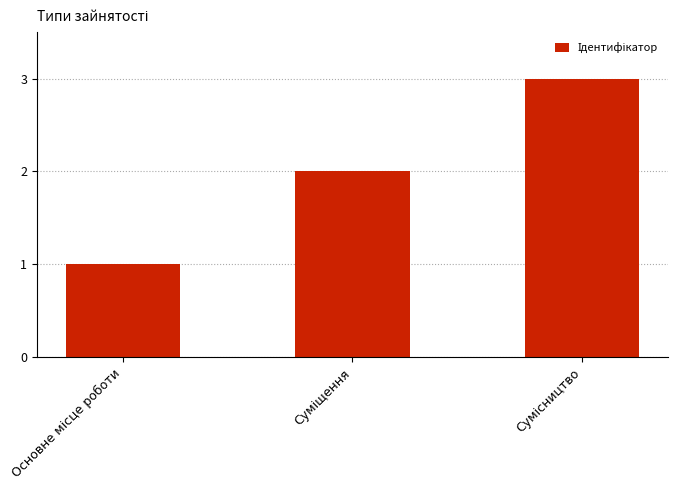

Count the number of categories in the chart.

3